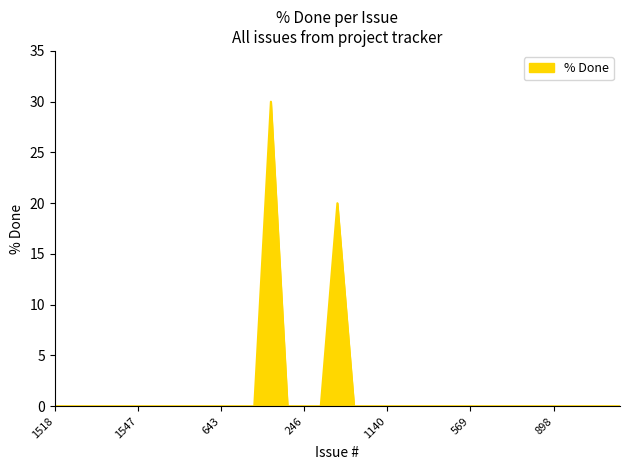

Does the chart have visible grid lines?

No